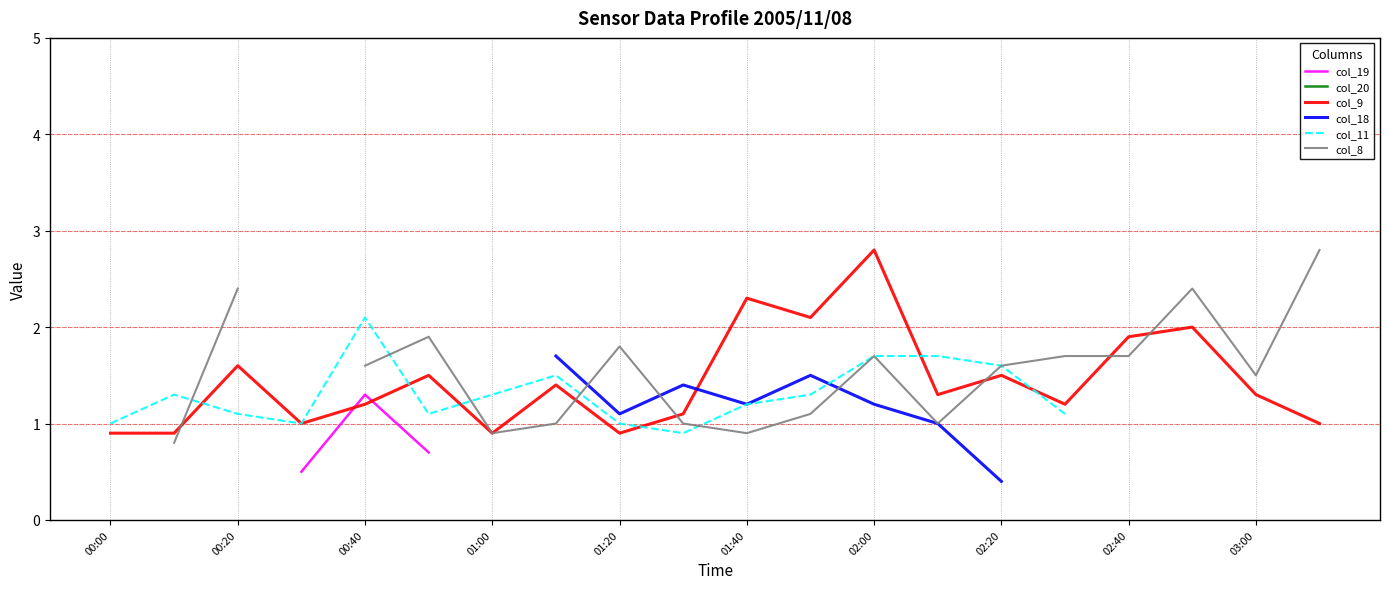

Is it true that col_9 equals 2.8 at 02:00?

True